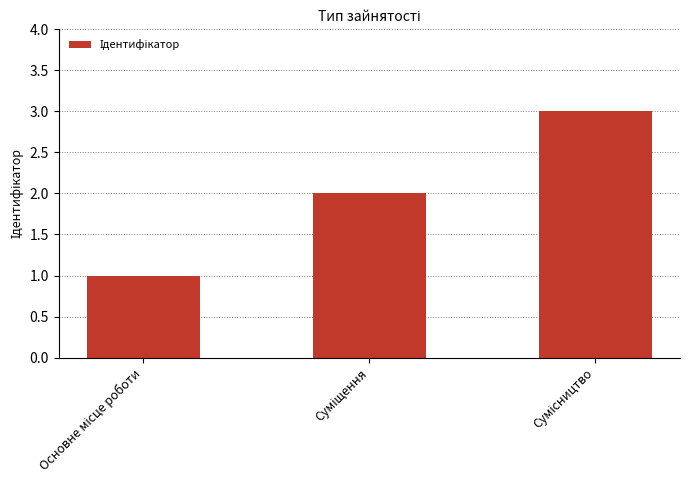

What is the greatest value displayed?

3